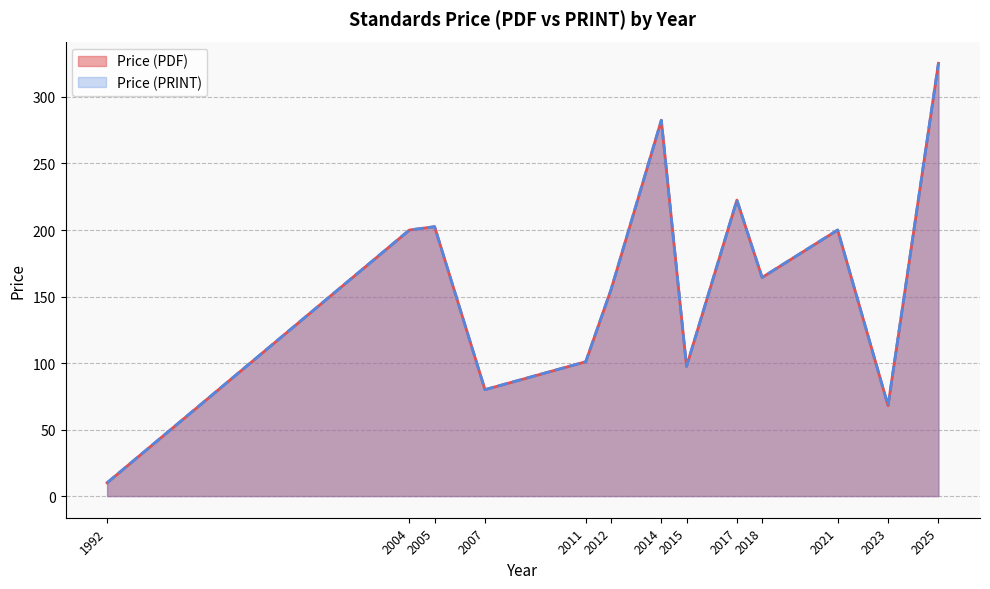

Is it true that Price (PRINT) equals 111 at 2007?

False